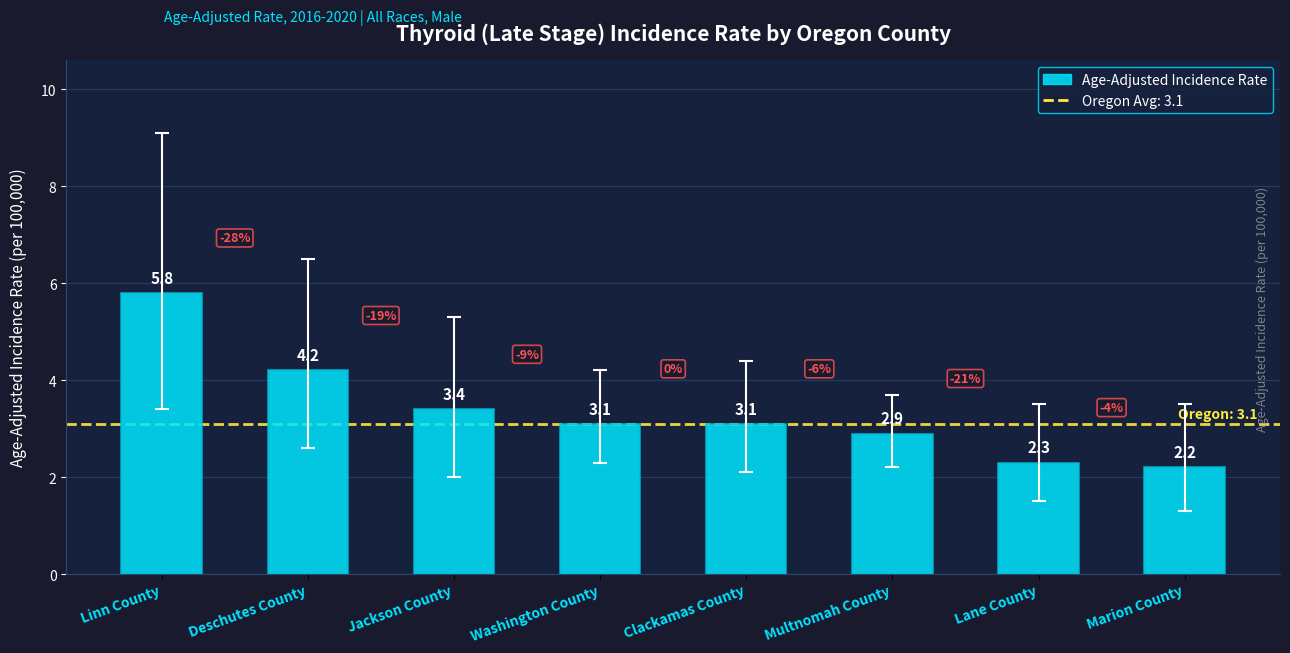

What is the approximate value at Clackamas County?

3.1